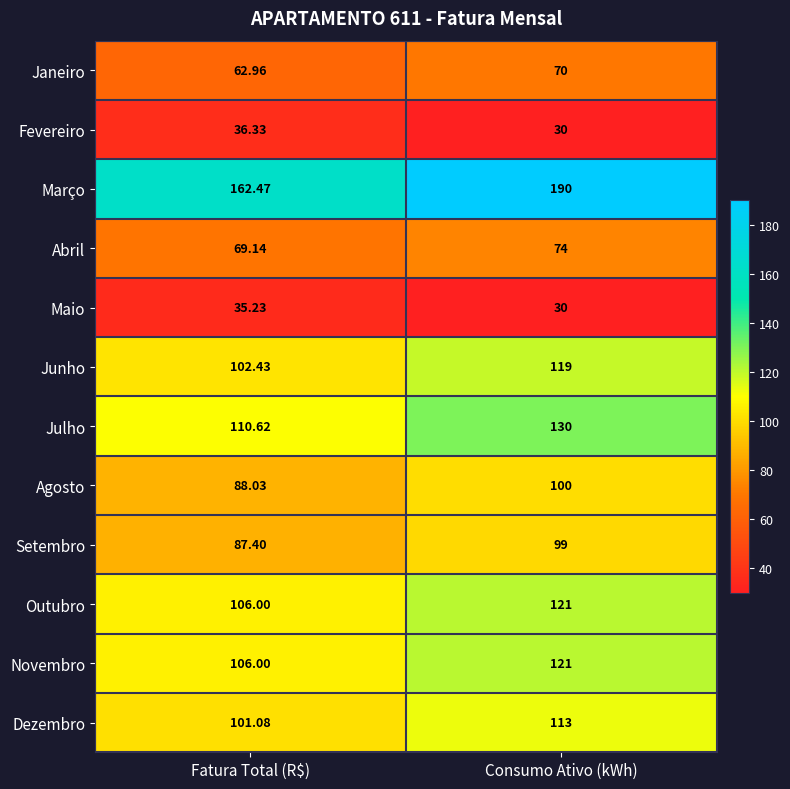

List the labels in order of Novembro value, smallest first.

Fatura Total (R$), Consumo Ativo (kWh)